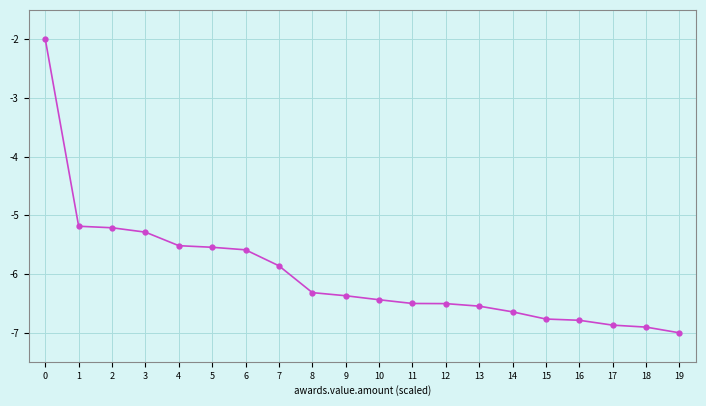

What is the change in value from 7 to 17?

-1.0